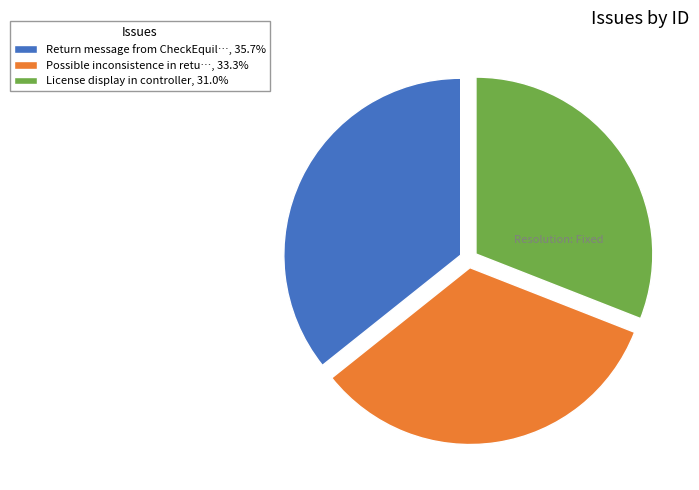

What is the ratio of the value at Possible inconsistence in retu…, 33.3% to the value at Return message from CheckEquil…, 35.7%?

0.9